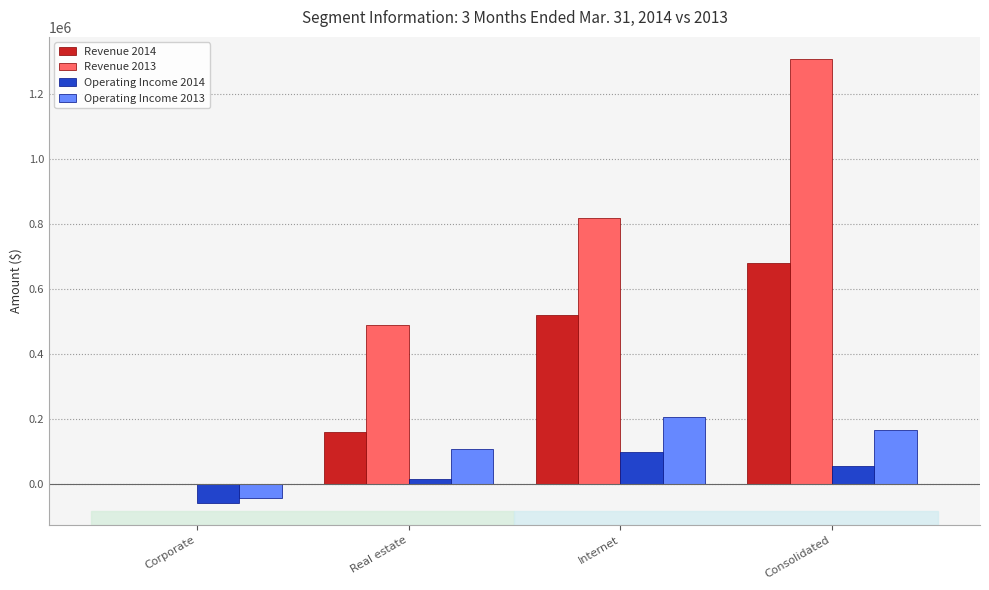

The Operating Income 2014 series shows -59999 at Corporate. True or false?

True